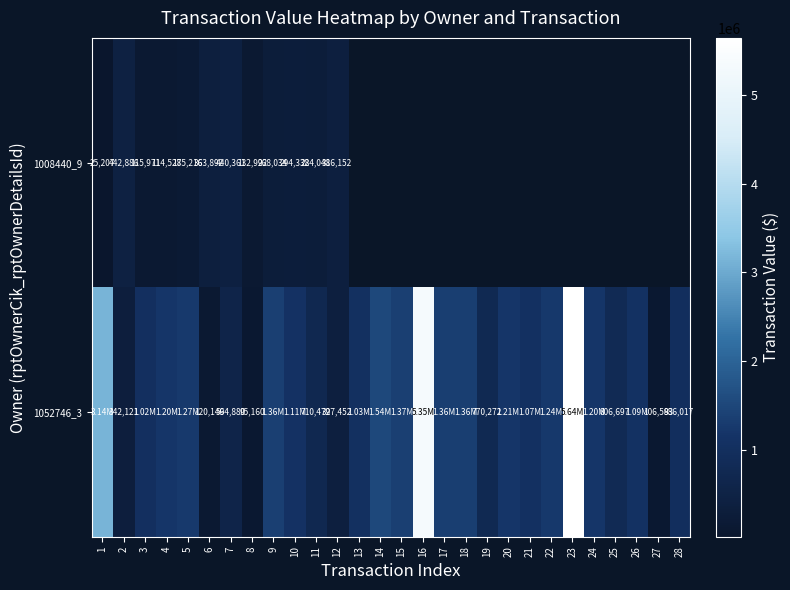

What is the sum of the 1008440_9 values at 8 and 10?

427324